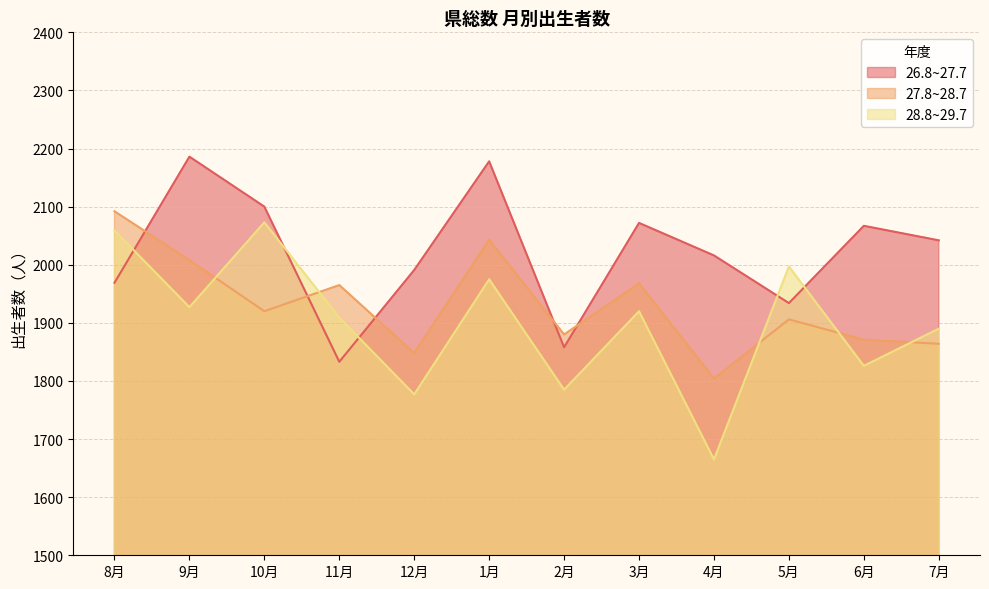

Does the chart display data point markers on the line(s)?

No